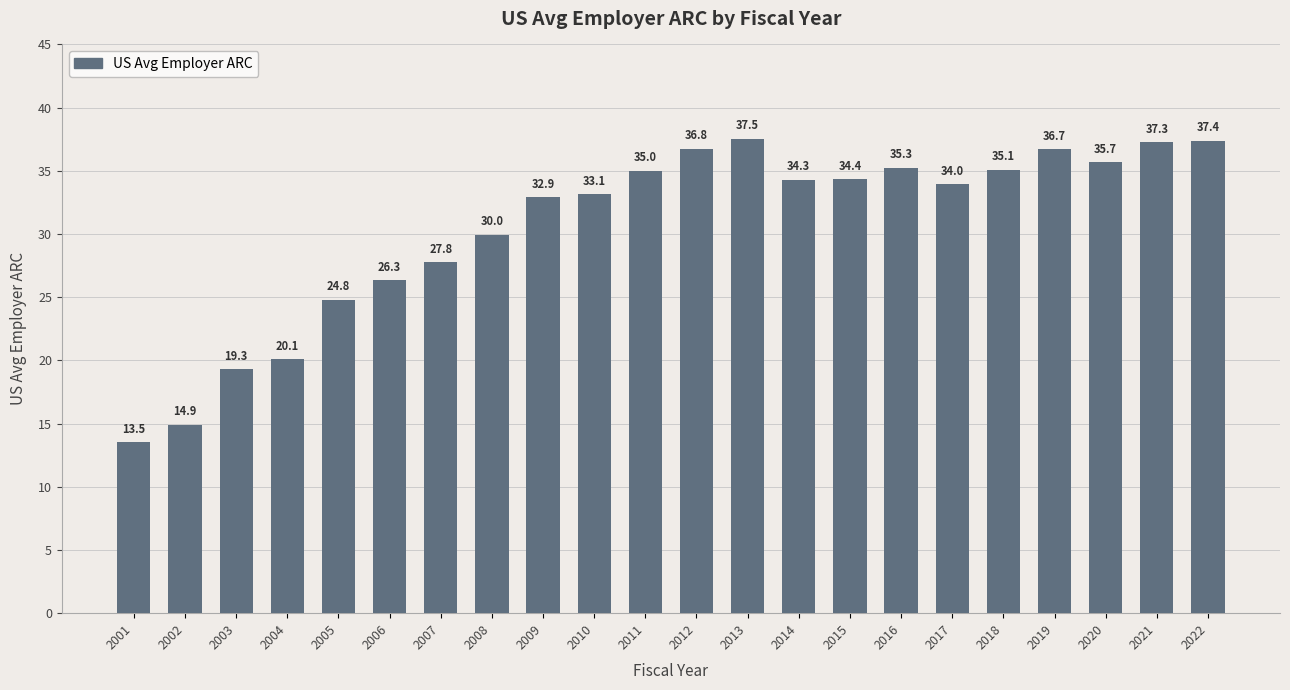

How many bars are there in total?

22